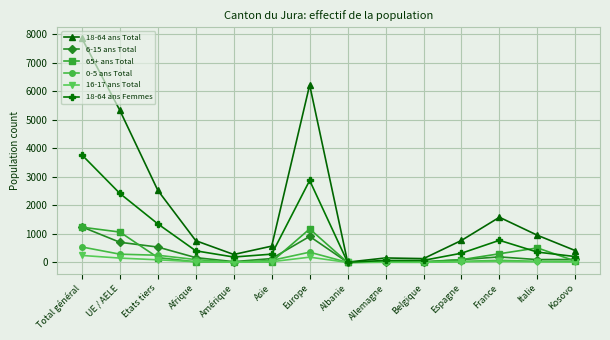

What is the label of the 7th point from the right?

Albanie